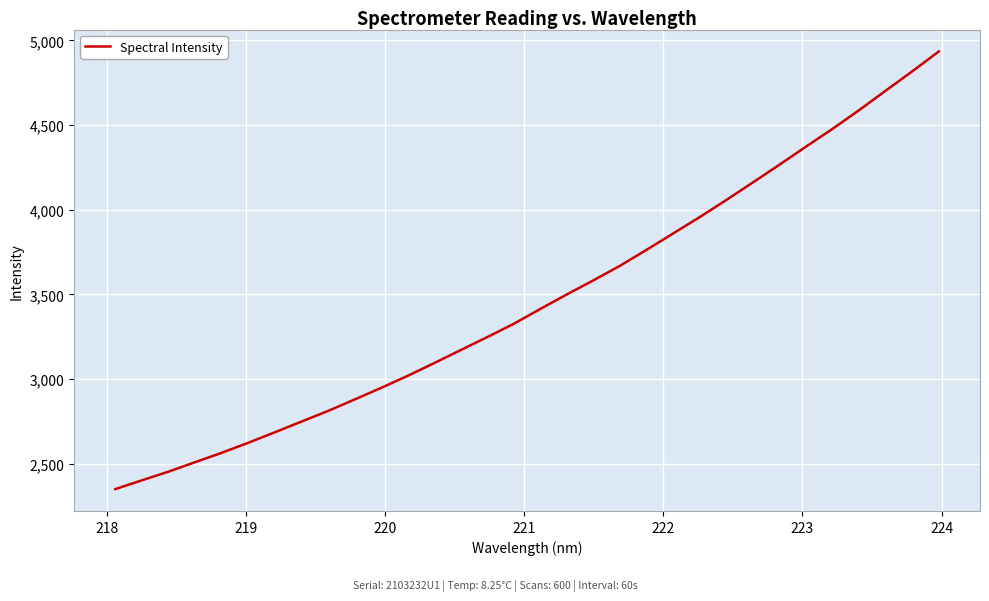

What is the difference between the maximum and minimum values?

2585.7